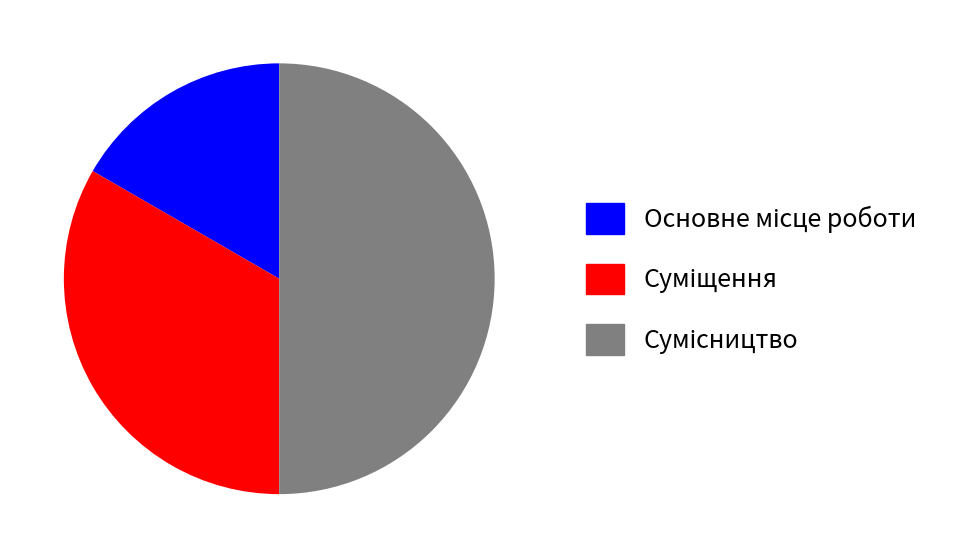

Which slice is the smallest?

Основне місце роботи